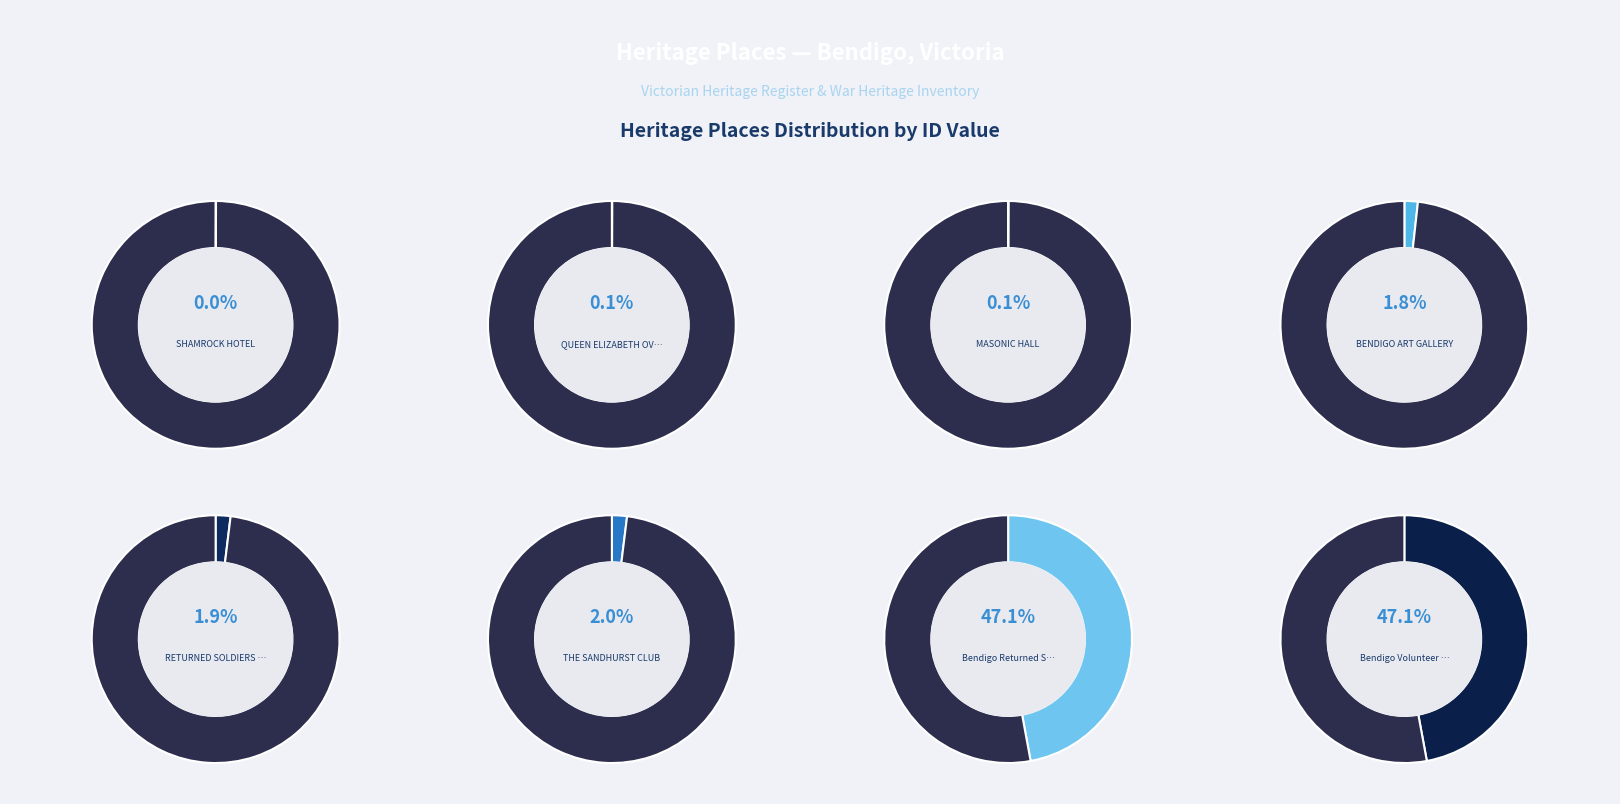

To the nearest percent, what is the average slice percentage?

12%